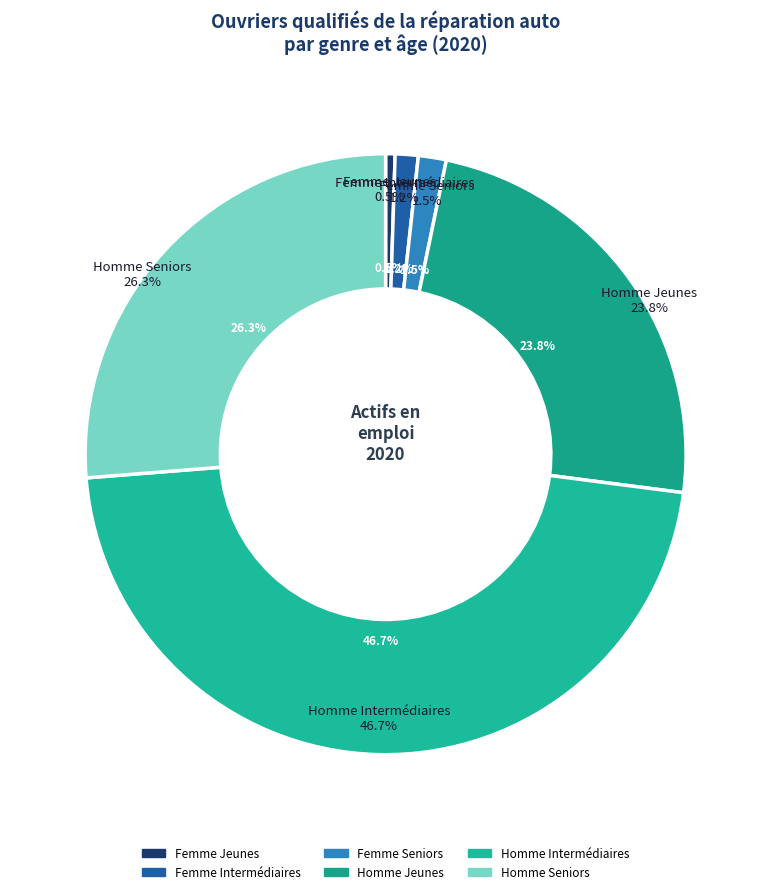

What percentage is NOT represented by Homme
Seniors?

73.7%